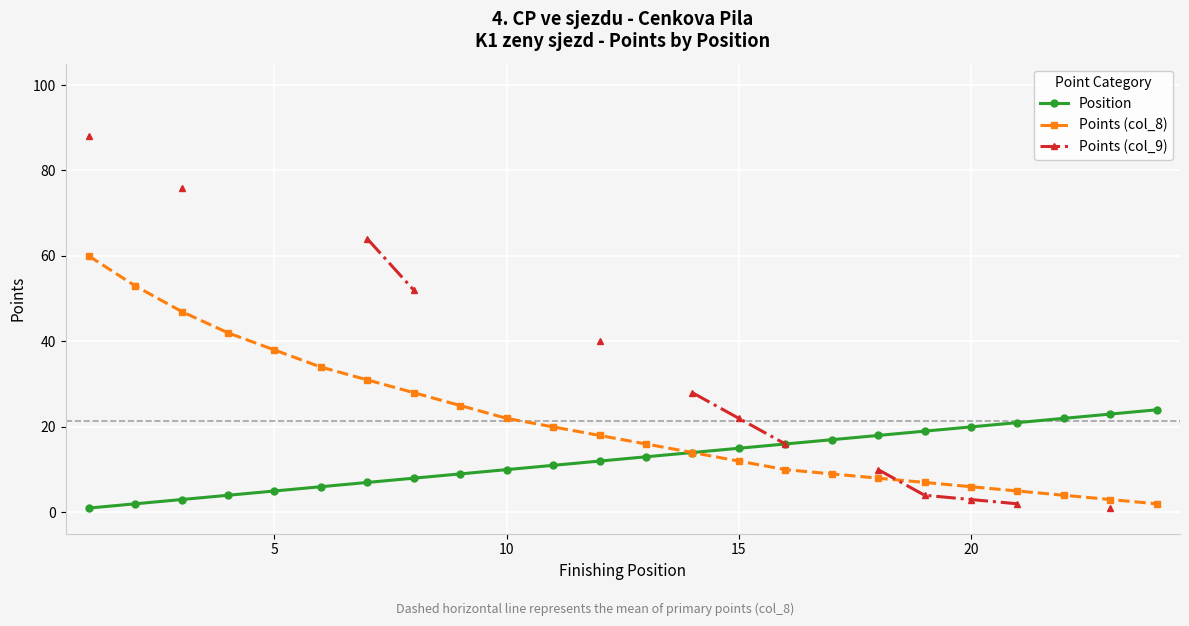

Which series changed the most between 25 and 12?

Points (col_8)